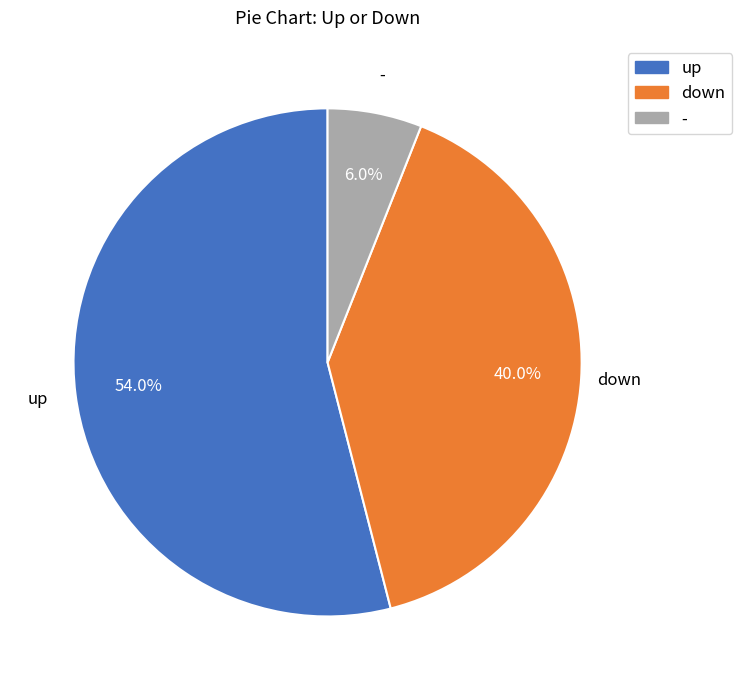

Which slice is the largest?

up